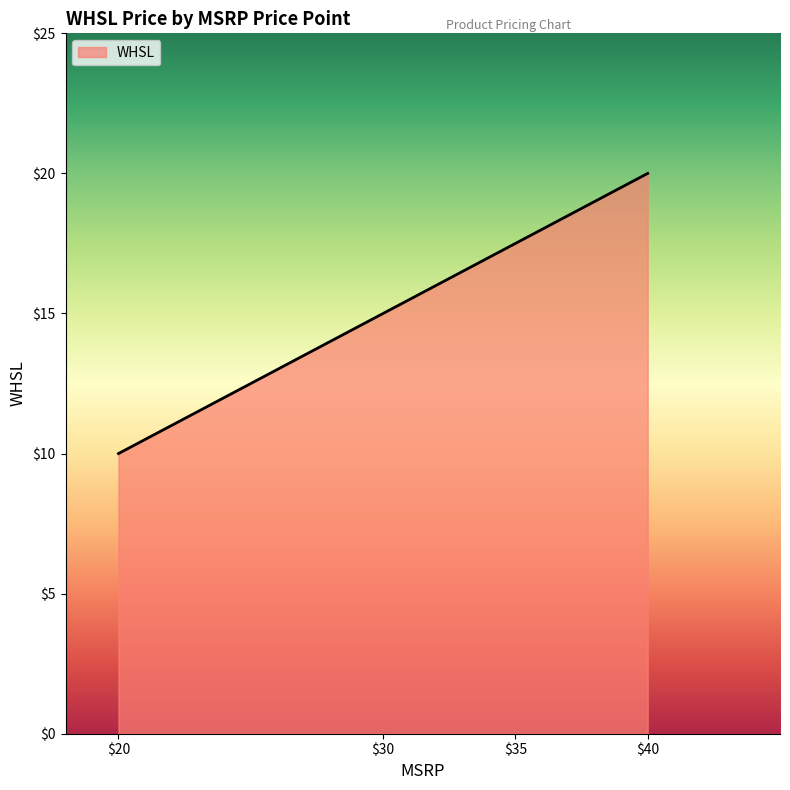

The chart shows a value of 17.5 at $35. True or false?

True